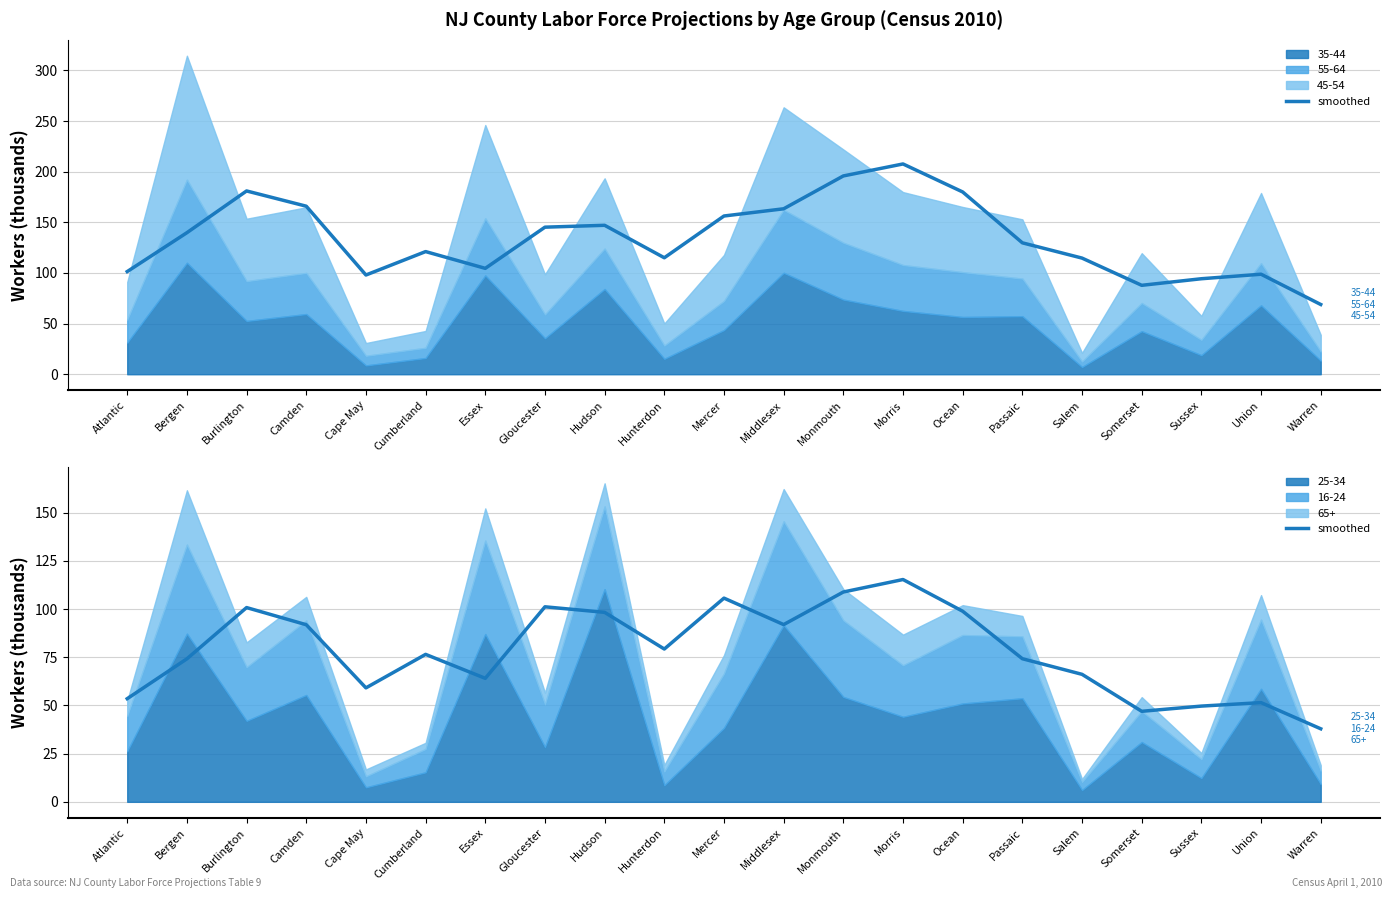

What is the label of the 19th point from the left?

Sussex